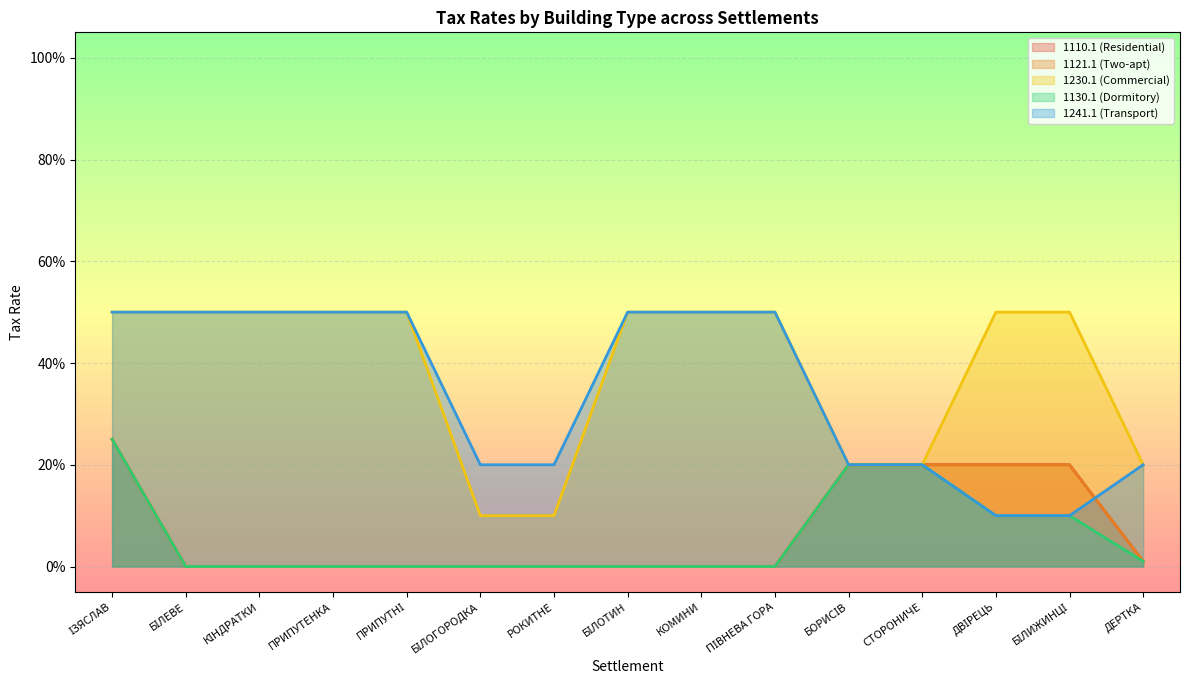

Is it true that 1110.1 (Residential) equals 0.1 at БІЛОГОРОДКА?

False